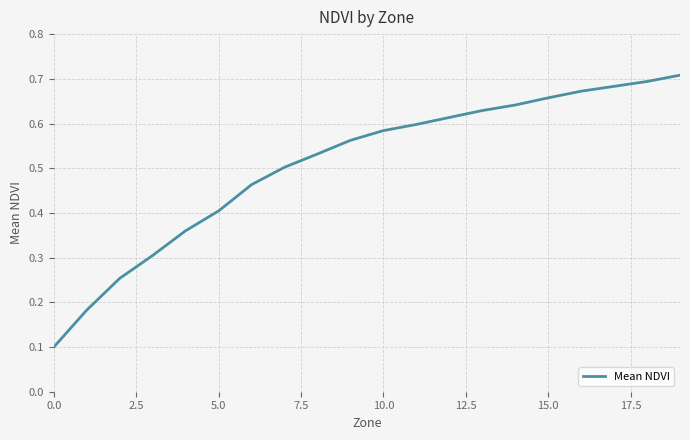

True or false: there are more than 0 points higher than both neighbors.

False